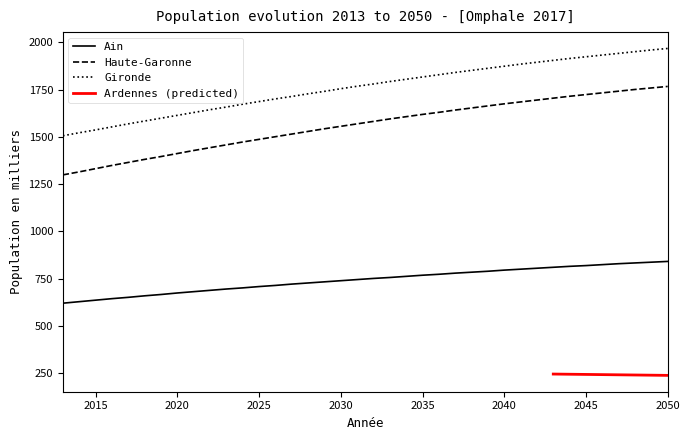

Rank the series at 2019 from lowest to highest value.

Ain, Haute-Garonne, Gironde